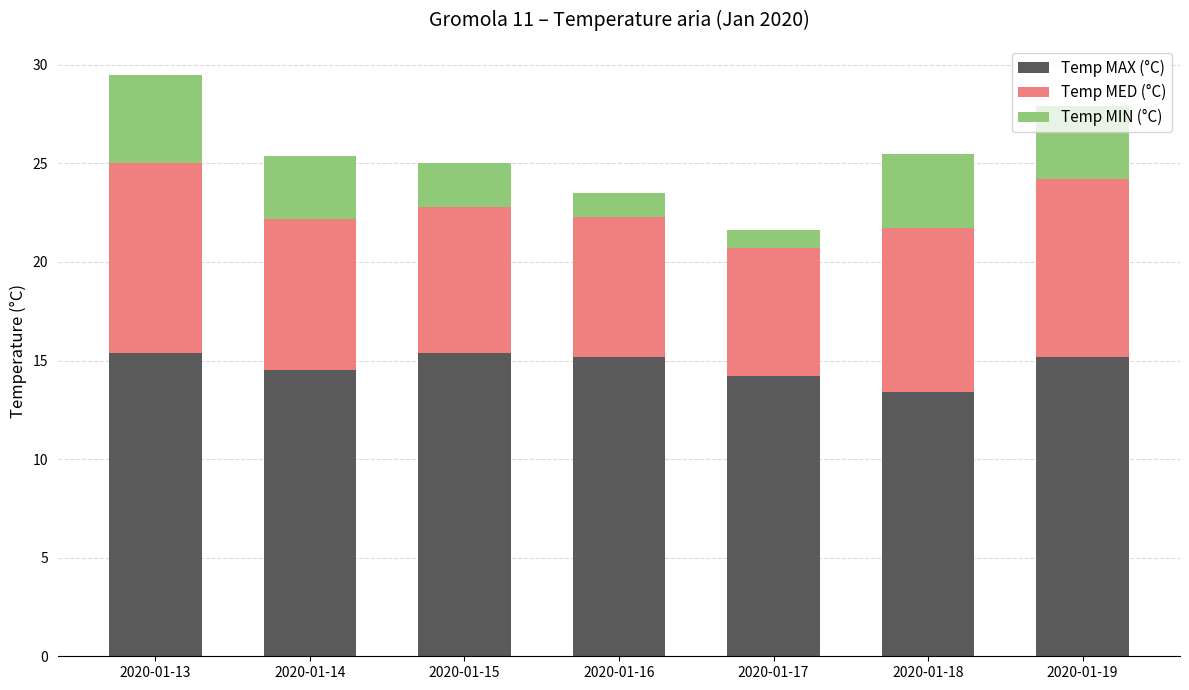

What is the total value across all series at 2020-01-19?

27.9